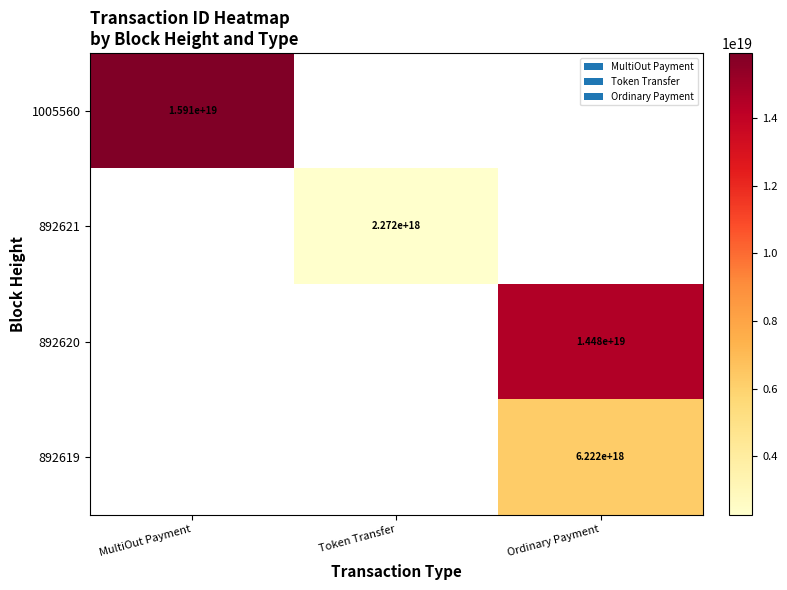

Is it true that 1005560 equals 15910000000000000000 at MultiOut Payment?

True